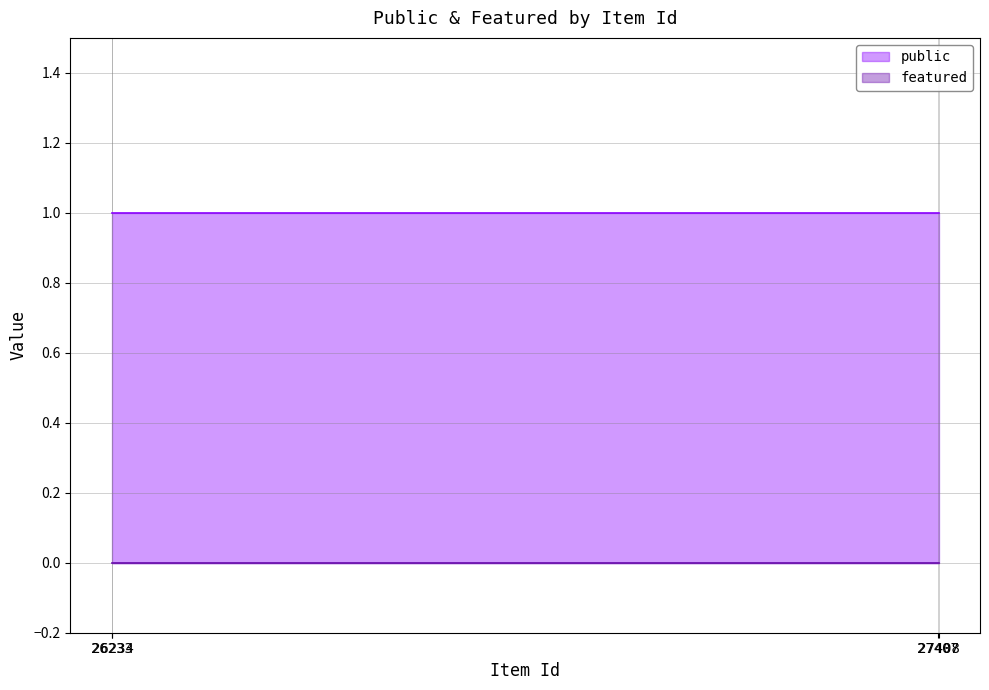

What are all the series names shown in the legend?

public, featured